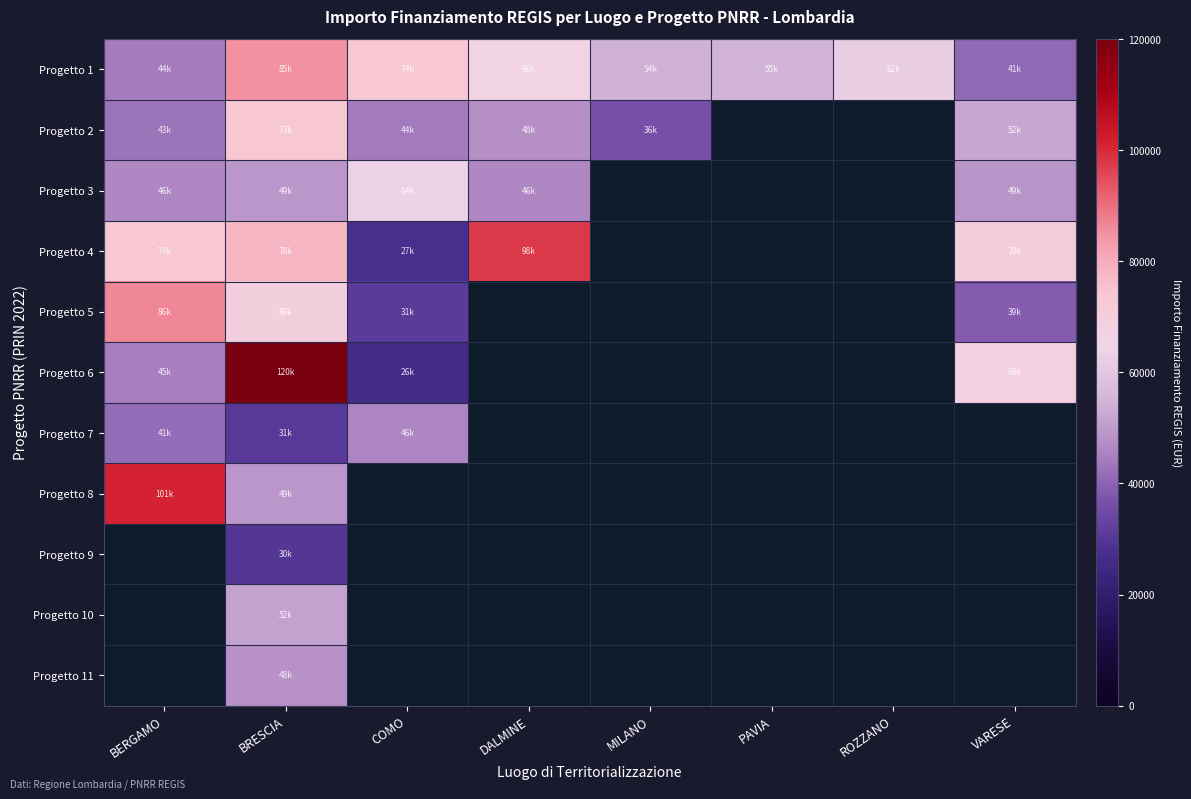

What is the approximate value of Progetto 11 at BRESCIA?

48200.6